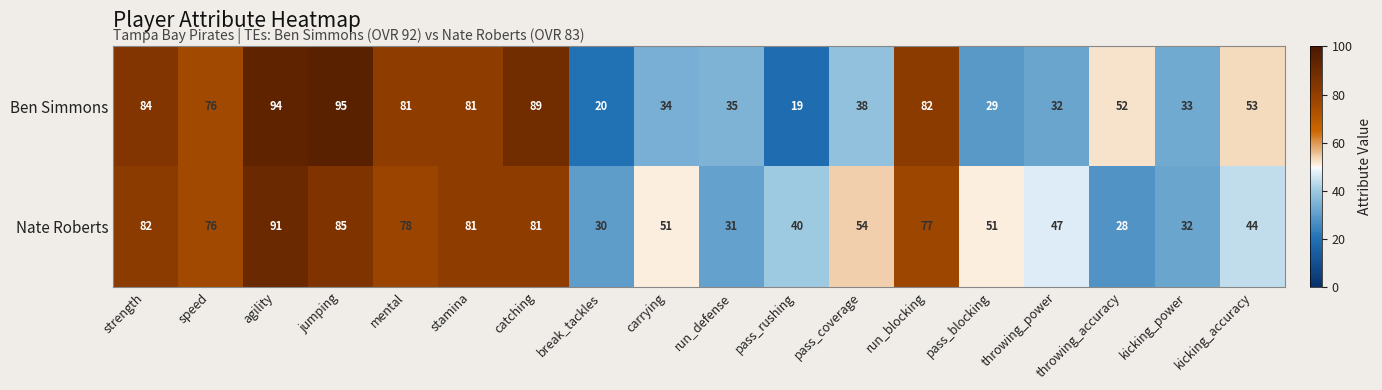

What is the difference between the maximum and minimum values in the Ben Simmons series?

76